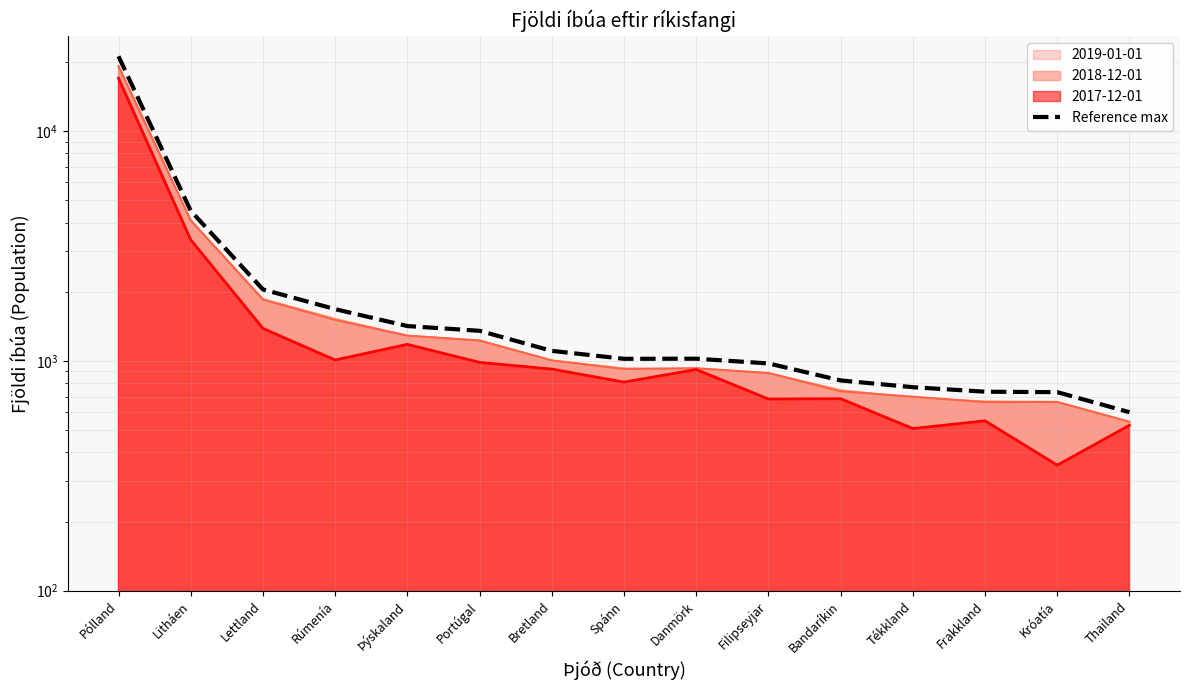

Approximately how many times larger is the value at Frakkland compared to Þýskaland?

0.5